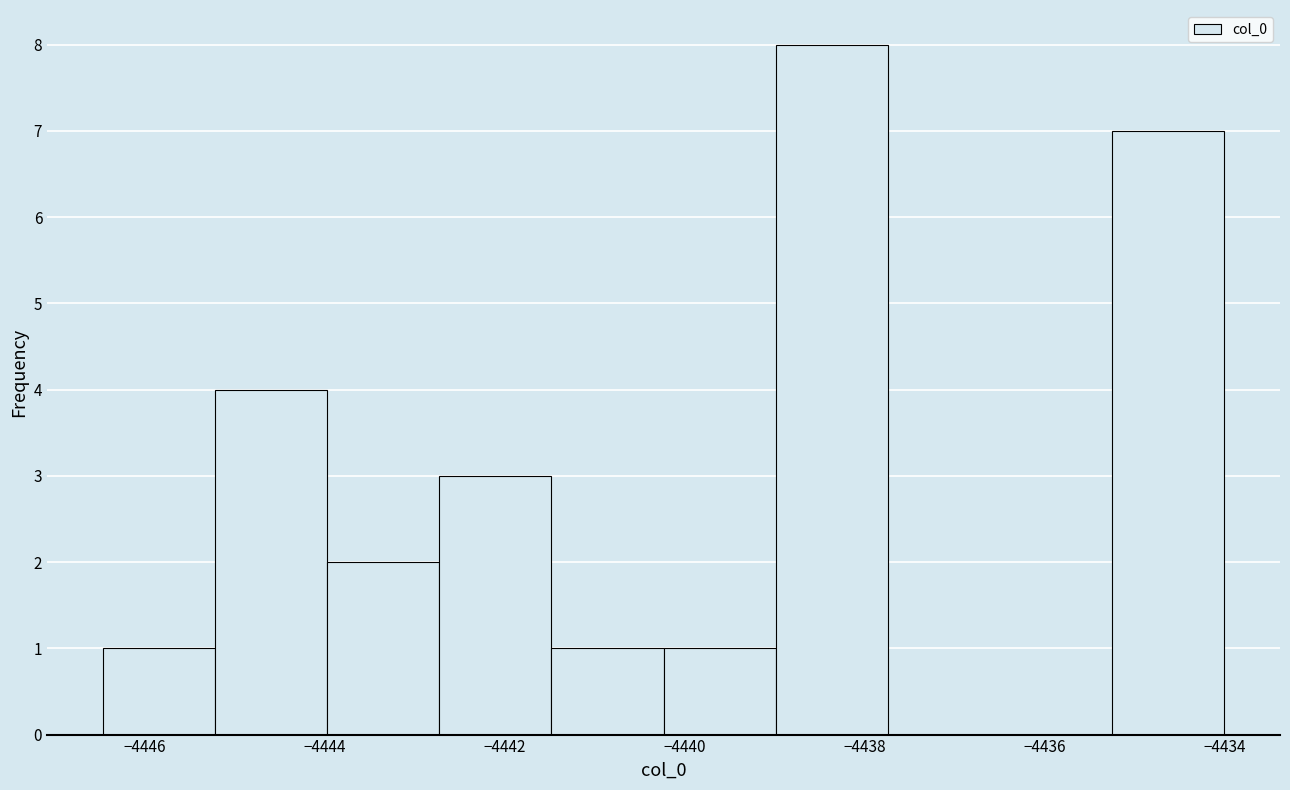

What is the height of the bar covering -4442.8 to -4441.4 on the x-axis? Neither the bar edges nor the heights are printed on the chart, so give them approximately, as read against the axes.

3